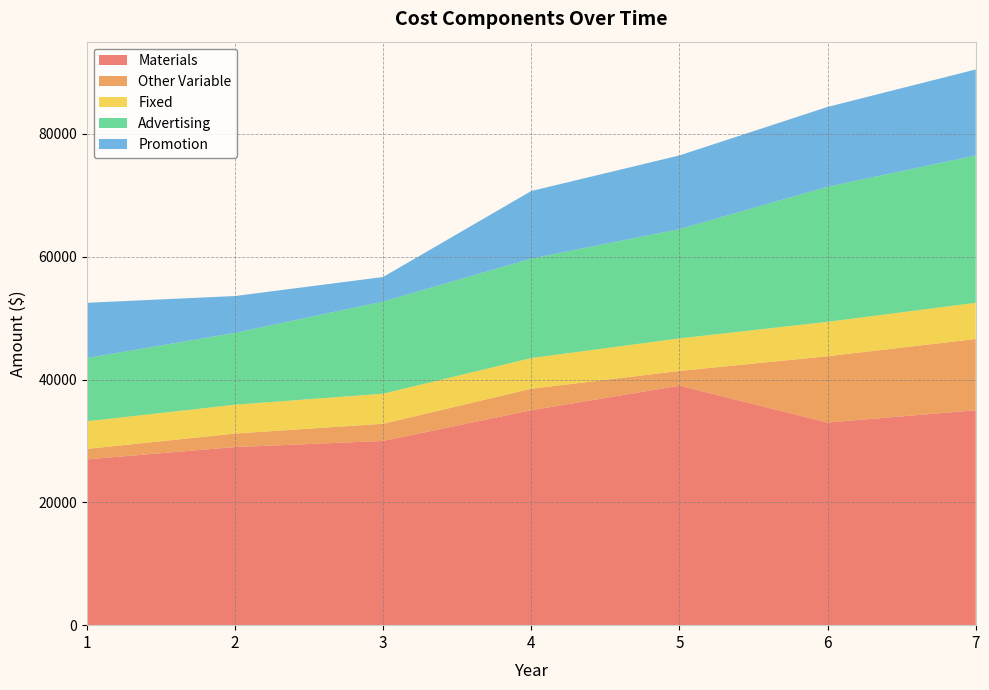

Reading left to right, transcribe all the data shown in this chart.

Materials: 1=27000	2=29000	3=30000	4=35000	5=39000	6=33000	7=35000
Other Variable: 1=1700	2=2200	3=2800	4=3500	5=2400	6=10800	7=11600
Fixed: 1=4500	2=4700	3=4900	4=5000	5=5300	6=5600	7=5900
Advertising: 1=10300	2=11700	3=15000	4=16200	5=17800	6=22000	7=24000
Promotion: 1=9000	2=6000	3=4000	4=11000	5=12000	6=13000	7=14000